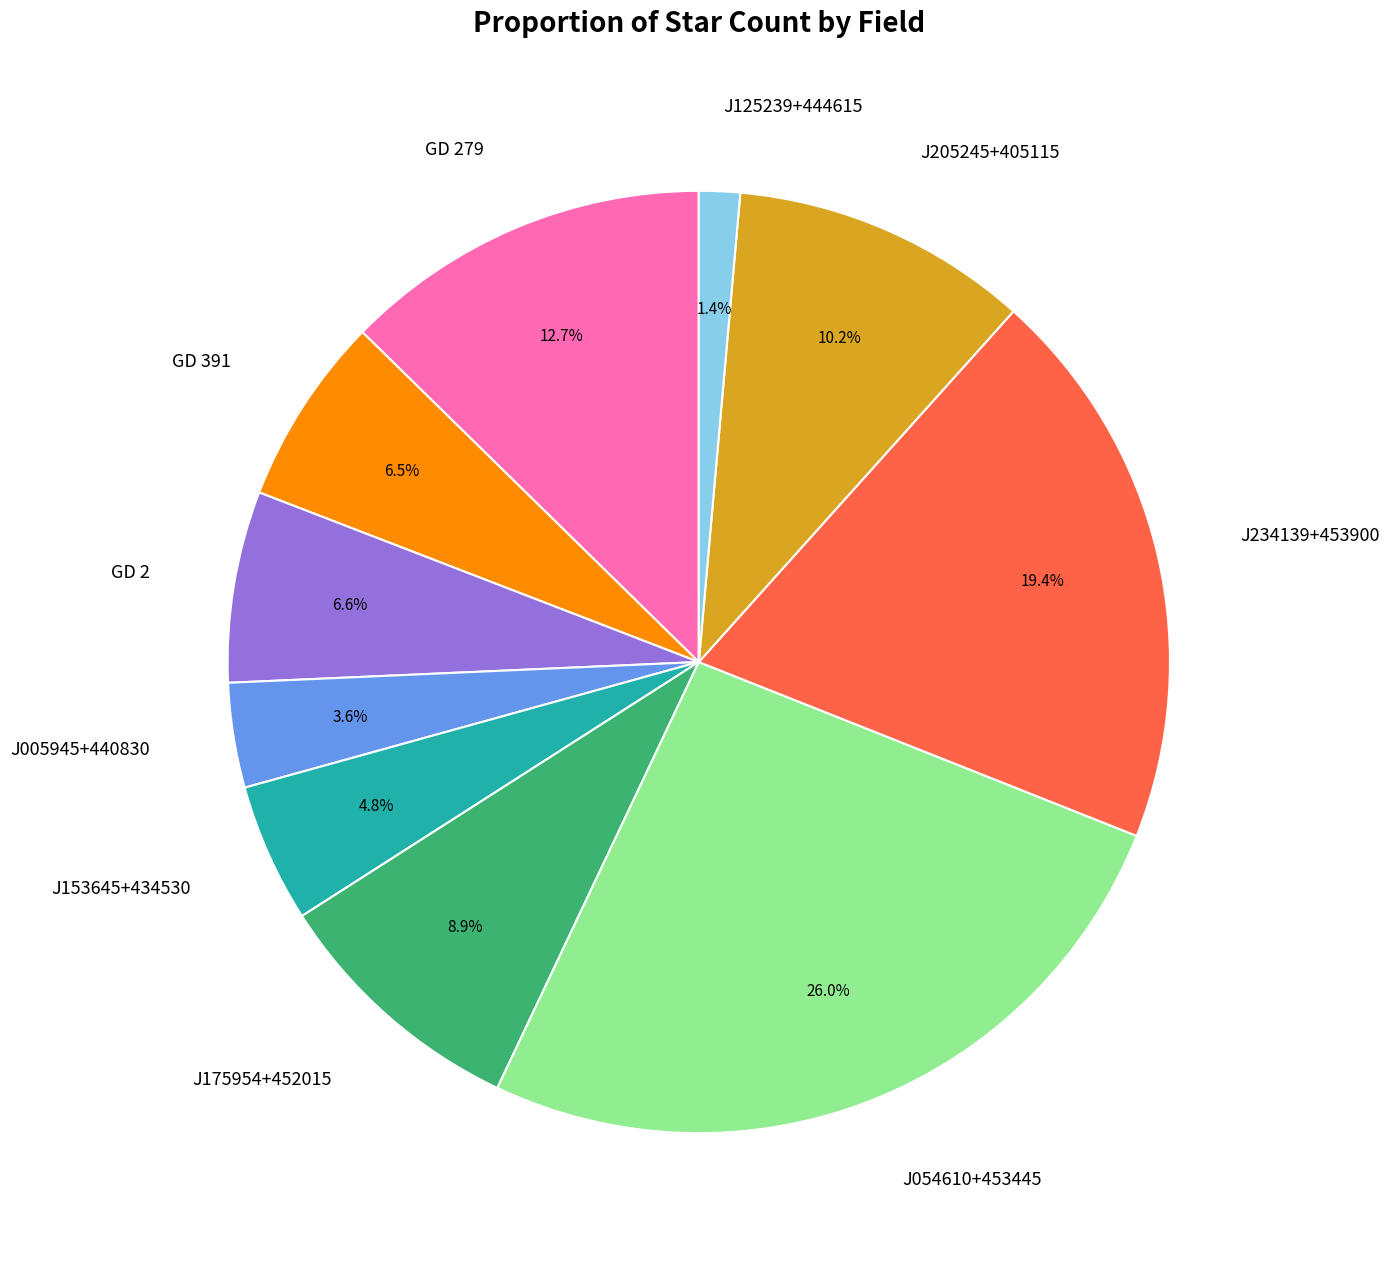

How much of the chart is everything except J205245+405115?

89.8%